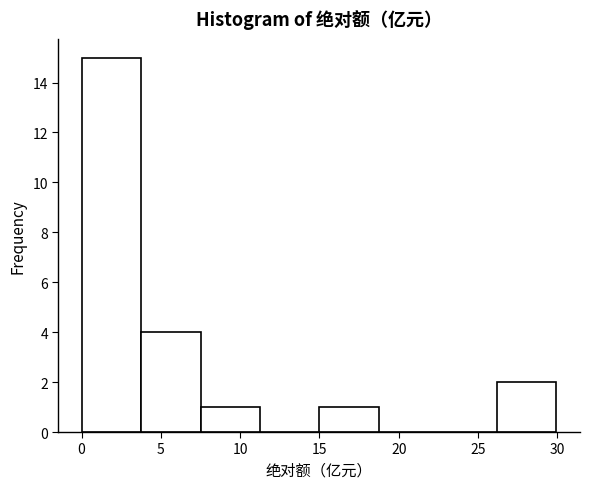

Reading left to right, list every bar in this chart as the range it spans on the x-axis followed by its height. Neither the bar edges nor the heights are printed on the chart, so give them approximately, as read against the axes.

0.0 to 4.0: 15
4.0 to 7.5: 4
7.5 to 11.5: 1
11.5 to 15.0: 0
15.0 to 18.5: 1
18.5 to 22.5: 0
22.5 to 26.0: 0
26.0 to 30.0: 2